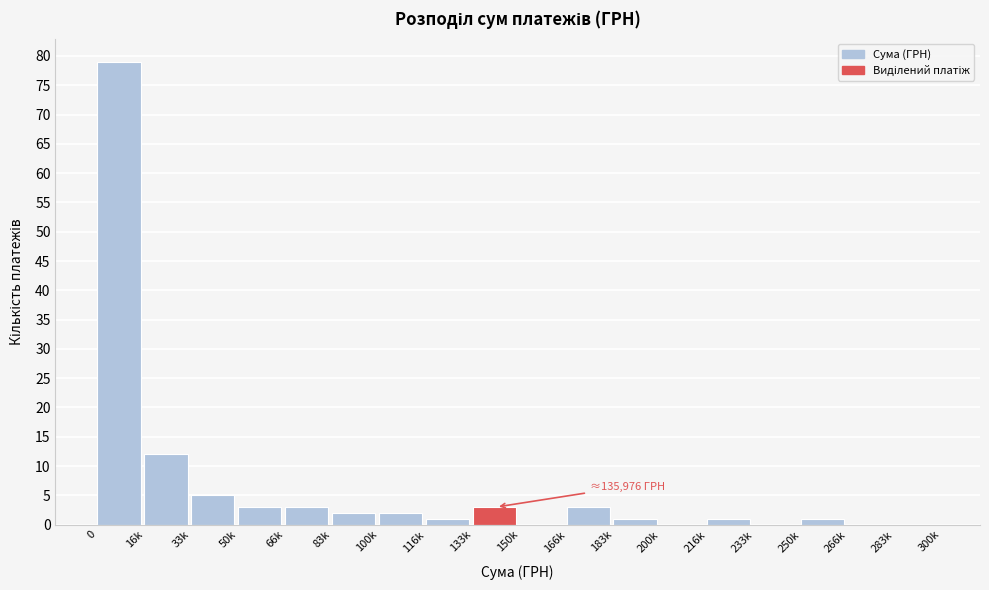

Reading left to right, list all the values displayed in this chart.

0=79	16k=12	33k=5	50k=3	66k=3	83k=2	100k=2	116k=1	133k=3	150k=0	166k=3	183k=1	200k=0	216k=1	233k=0	250k=1	266k=0	283k=0